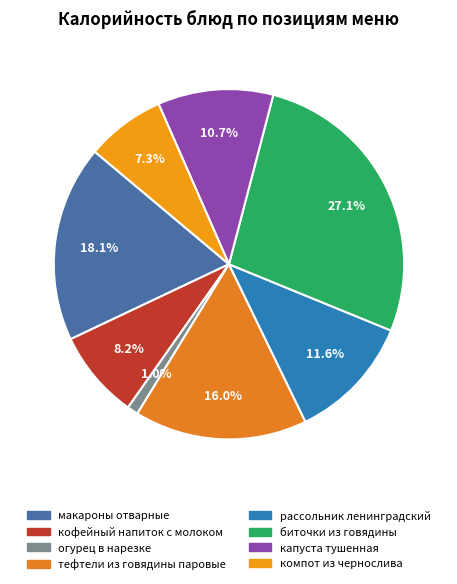

True or false: биточки из говядины accounts for 39% of the total.

False